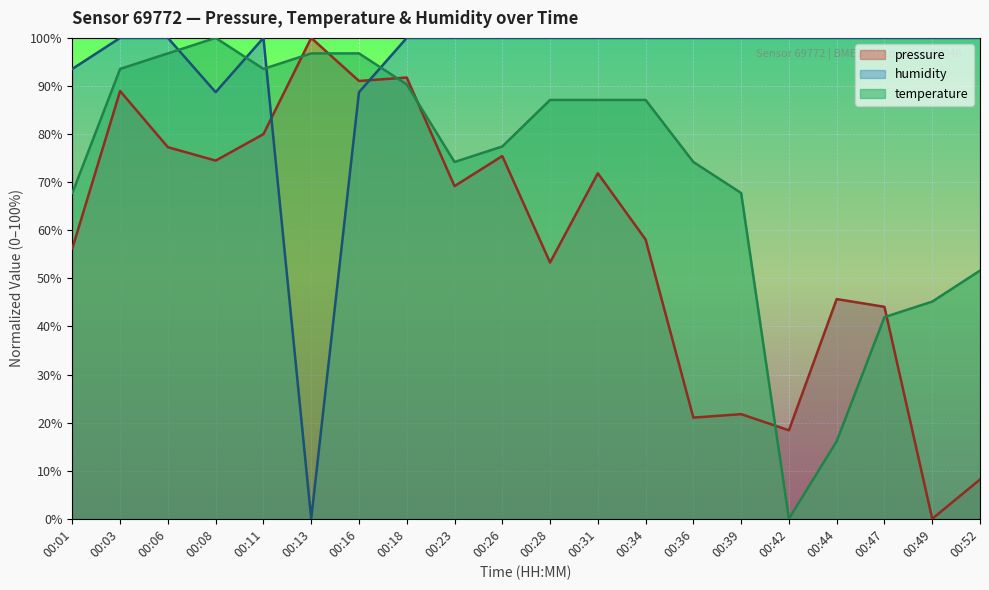

What are all the series names shown in the legend?

pressure, humidity, temperature